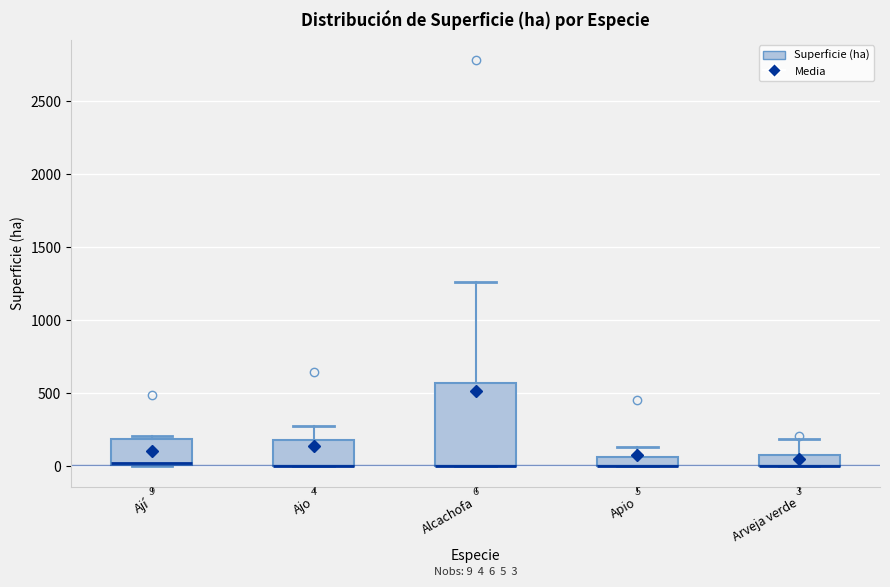

Which box is the tallest, from its lower edge to its upper edge?

Alcachofa